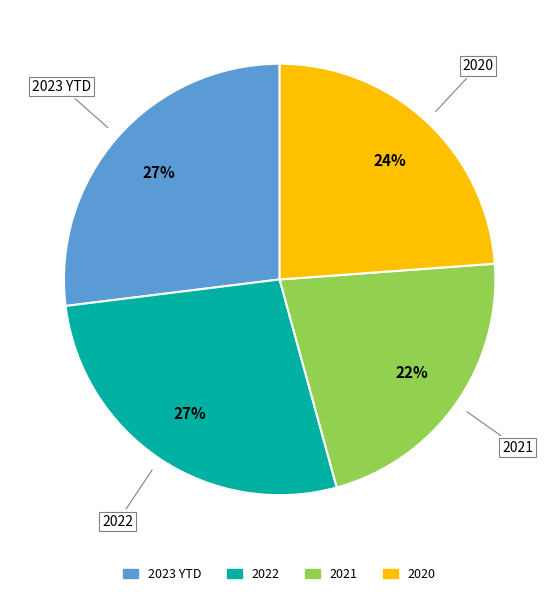

True or false: 2023 YTD accounts for 27% of the total.

True